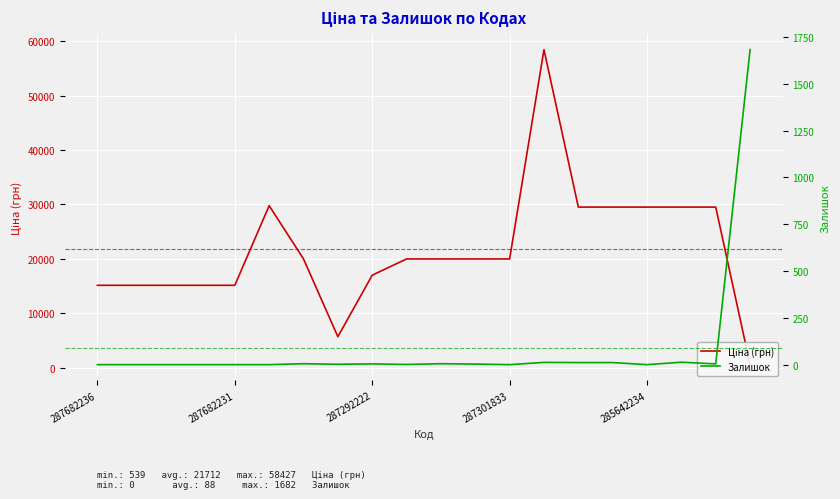

Which has a higher value, 5 or 18?

5